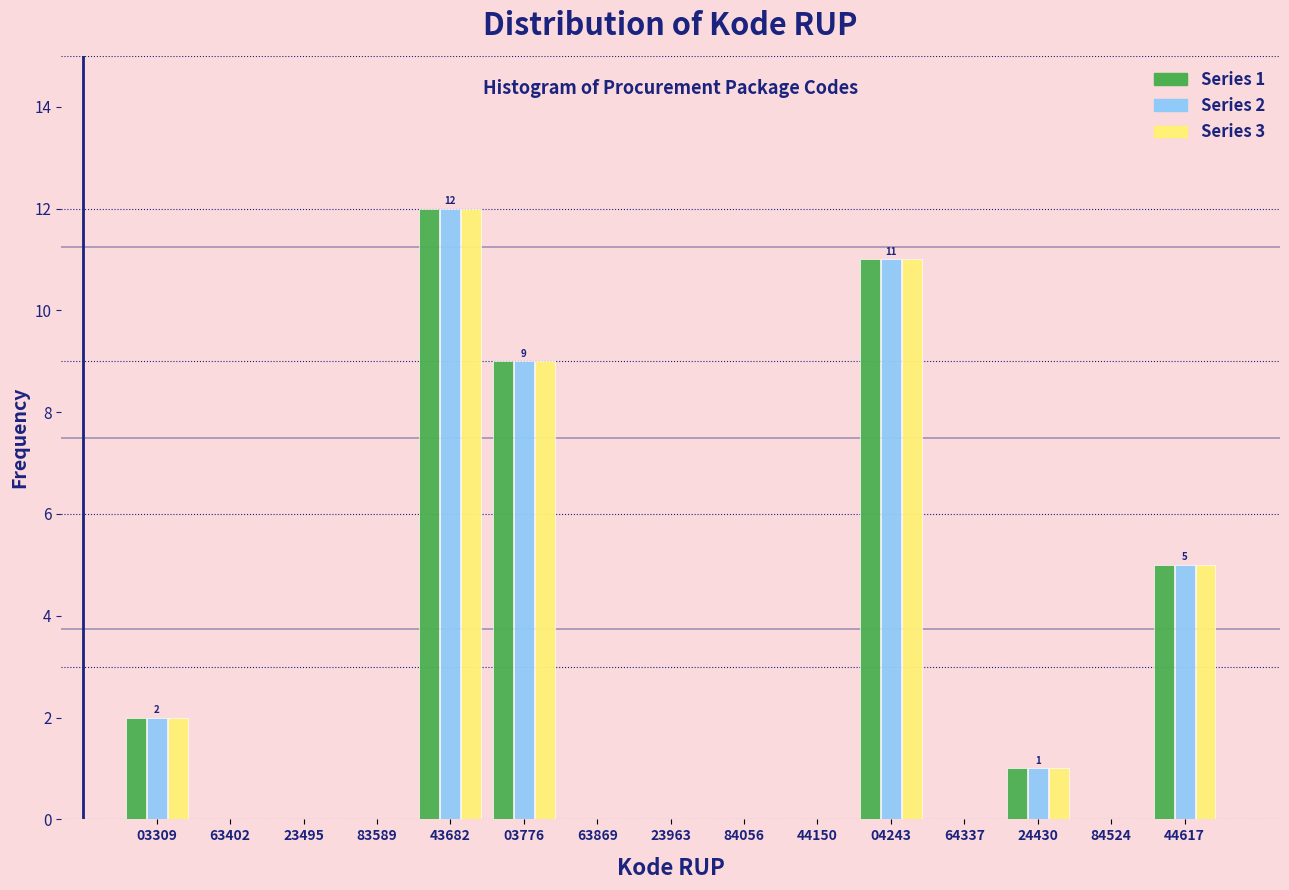

Is it true that Series 2 equals 5 at 63869?

False